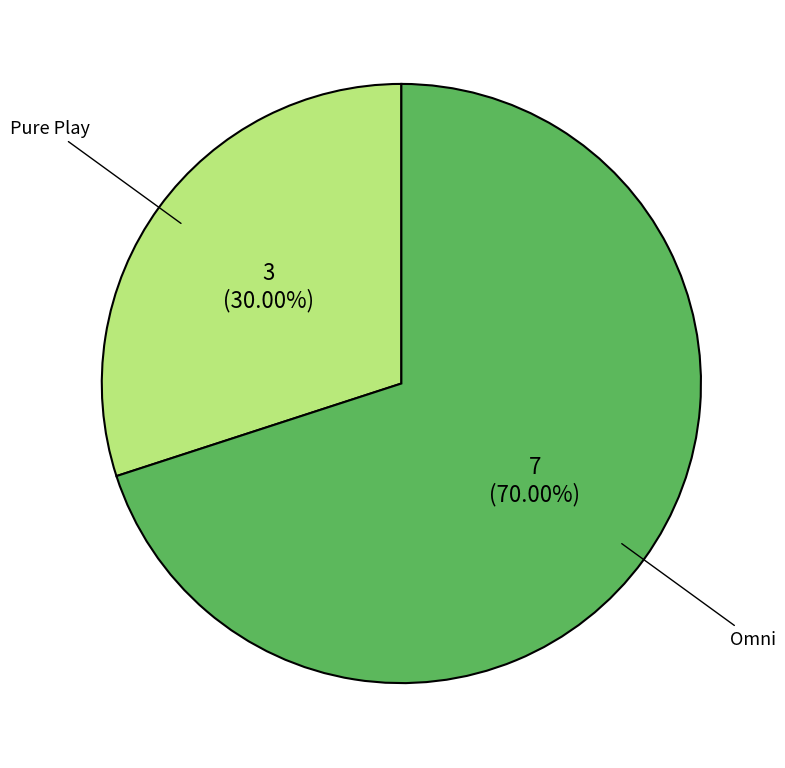

True or false: Pure Play accounts for 42% of the total.

False